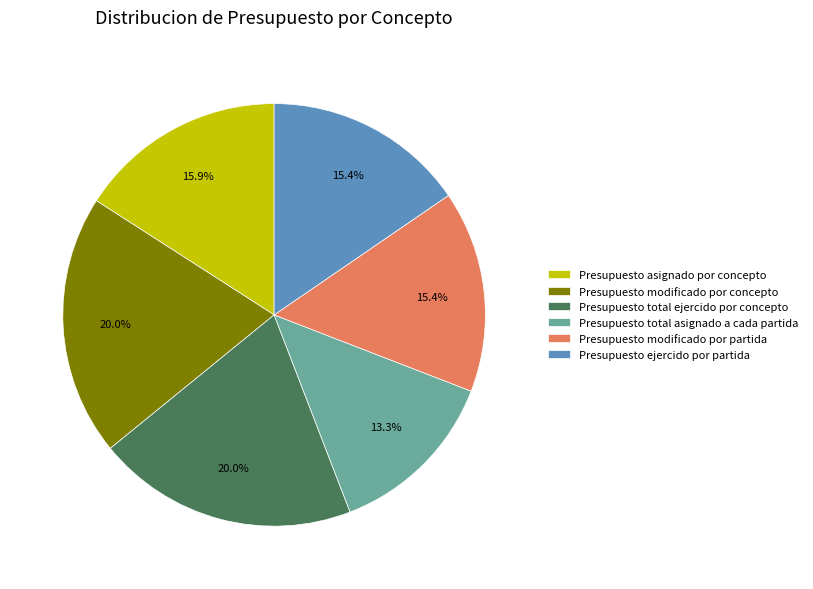

How many slices are in this pie chart?

6